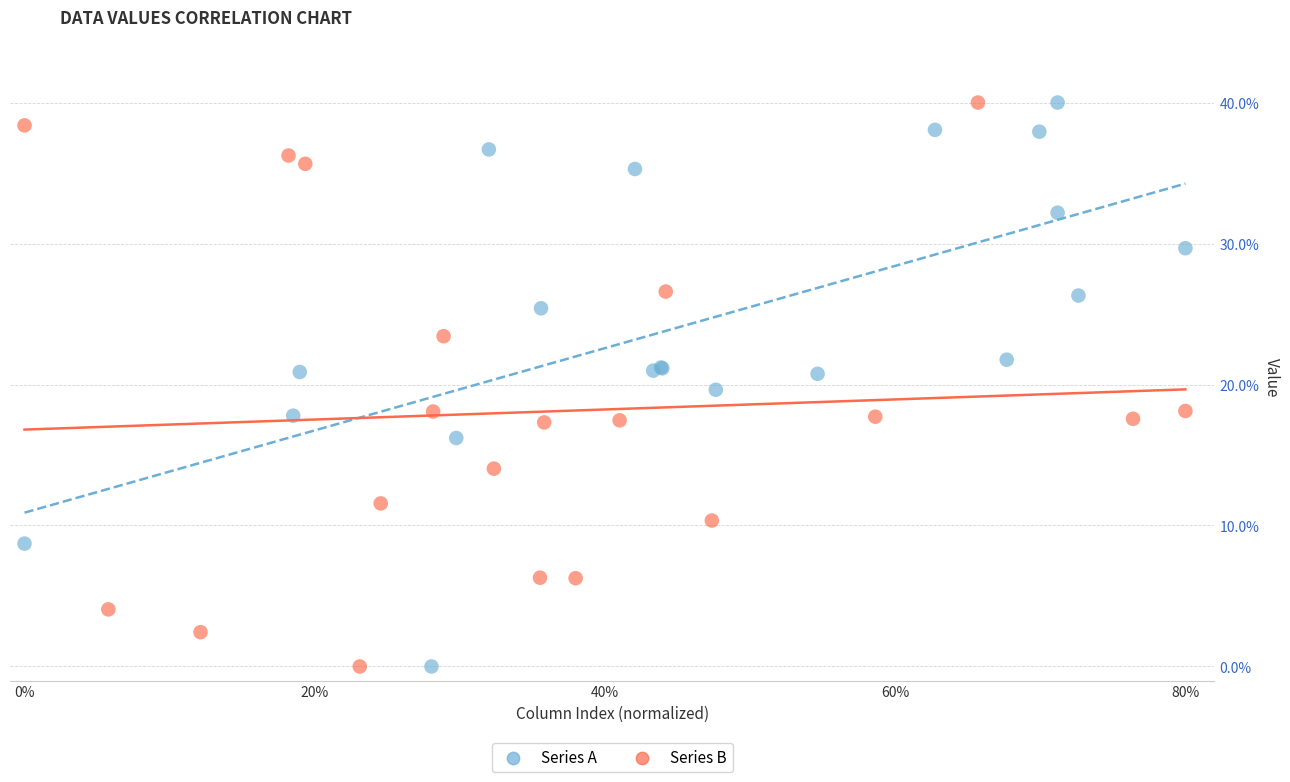

What are all the series names shown in the legend?

Series A, Series B